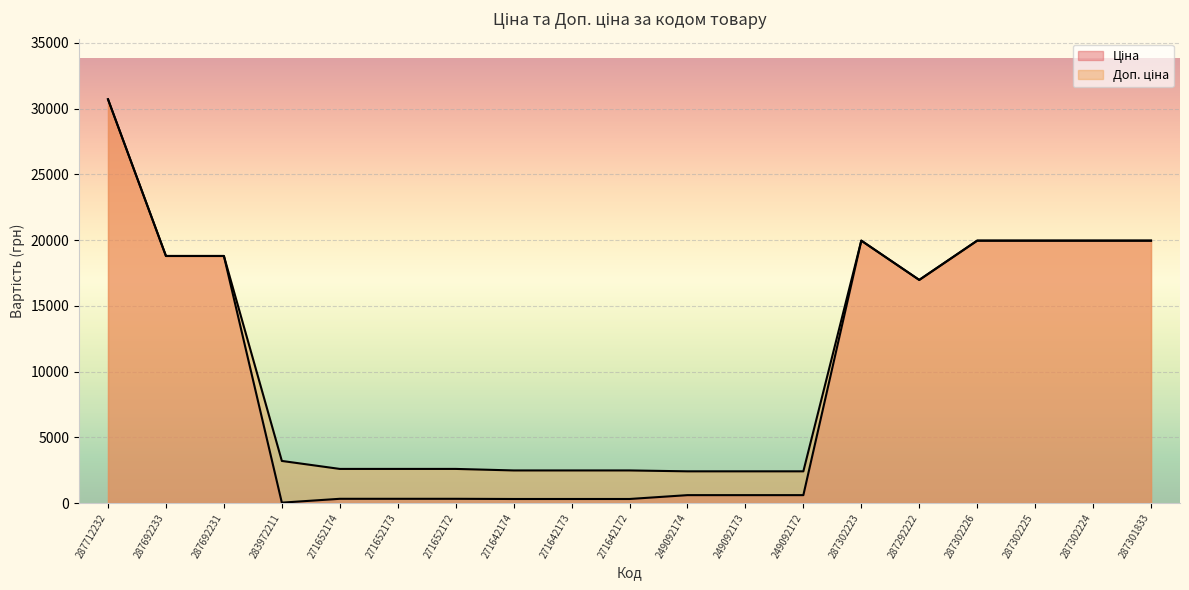

Which series has the largest range (max minus min)?

Ціна